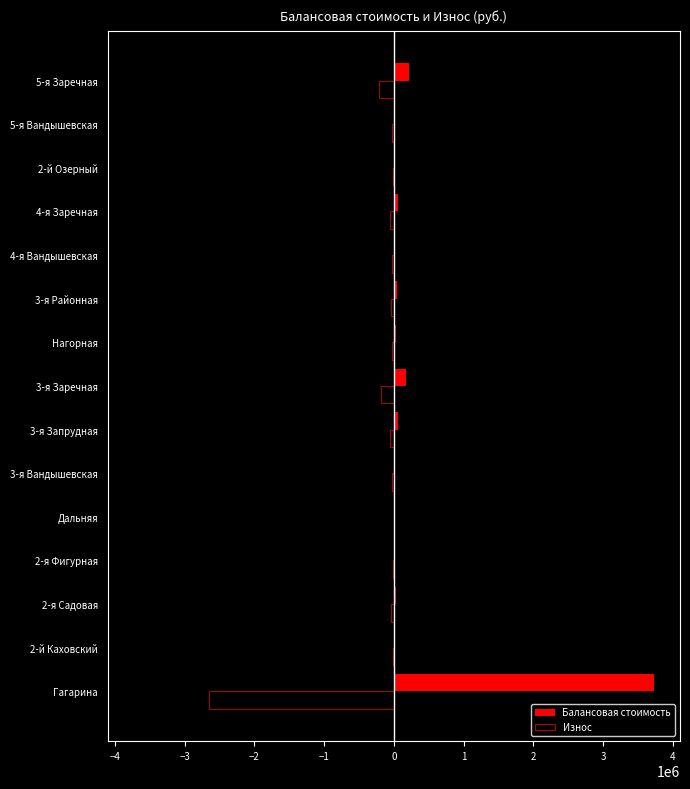

What is the highest value of the Износ series?

-3486.0